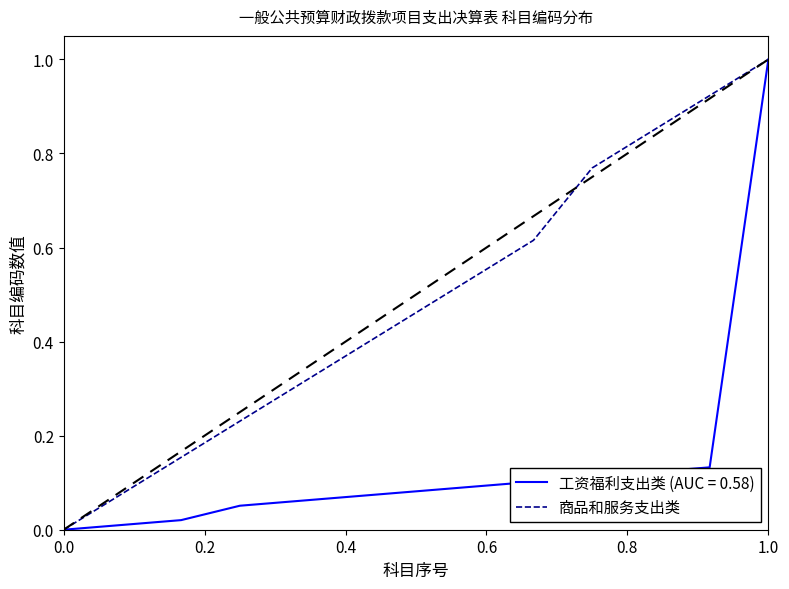

What is the highest value of the 商品和服务支出类 series?

1.0